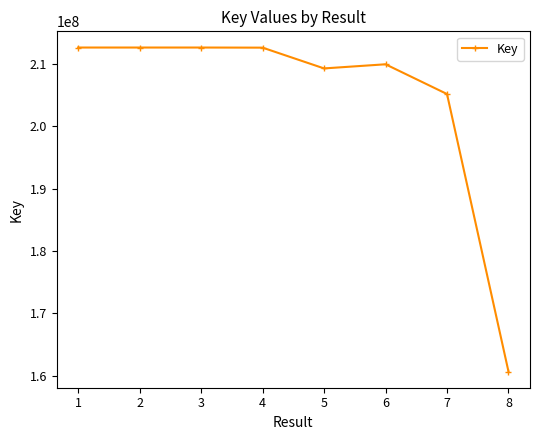

True or false: the data shows 136415249 at 2.

False